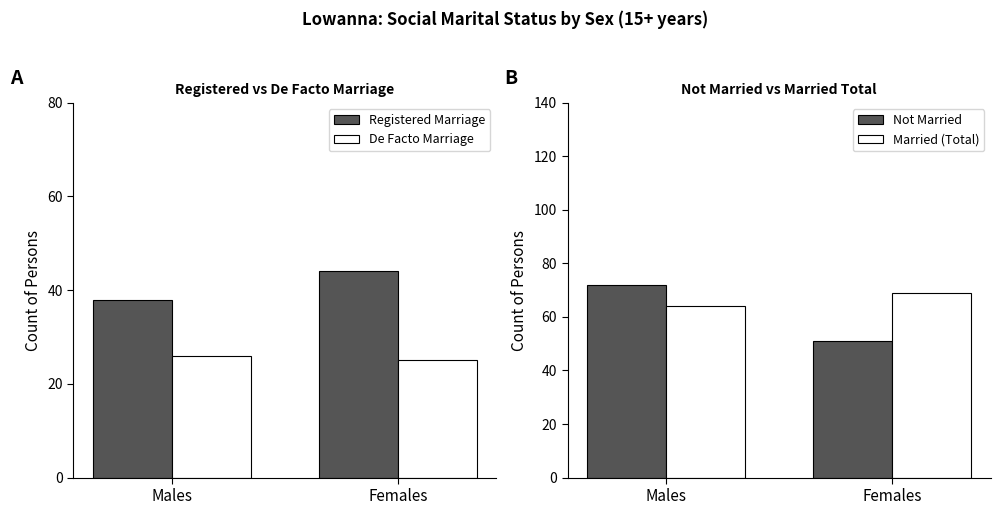

Are the bars horizontal?

No